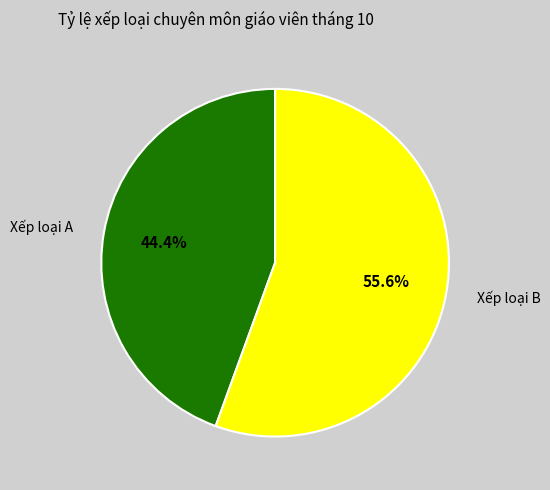

Is it true that Xếp loại A is 32% of the pie?

False